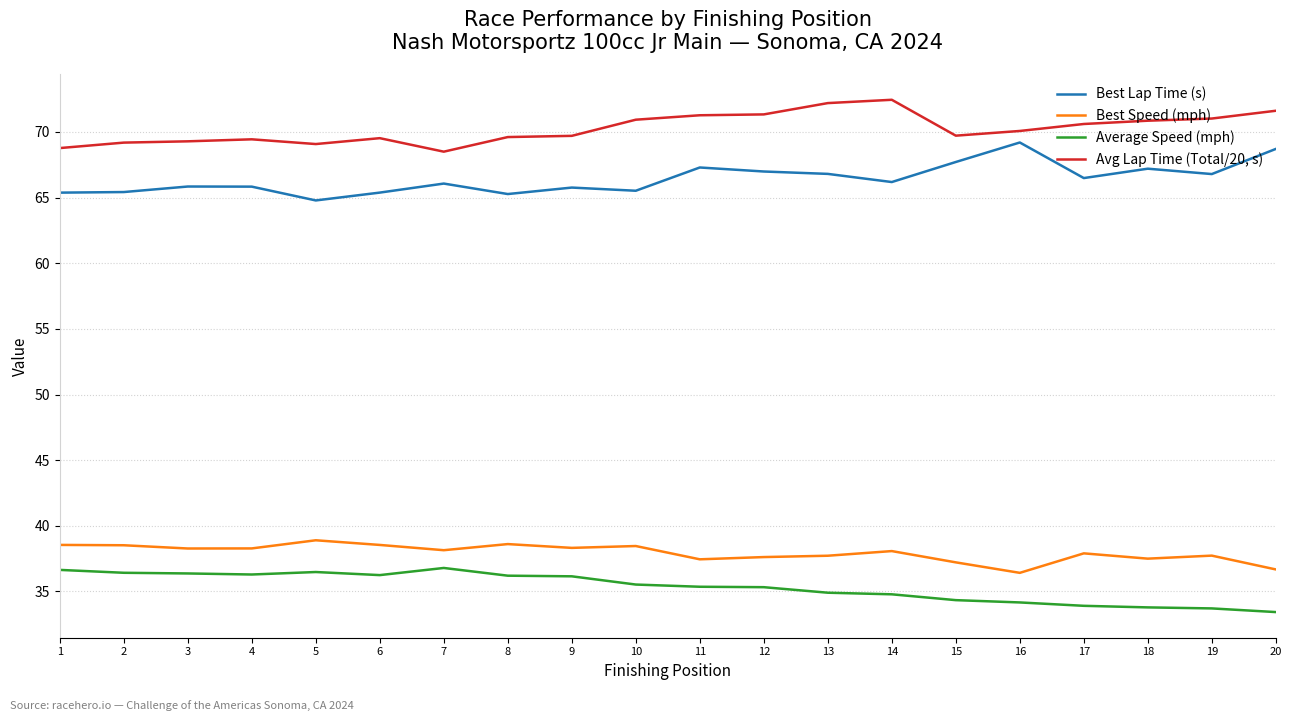

True or false: Best Lap Time (s) and Best Speed (mph) intersect in this chart.

False